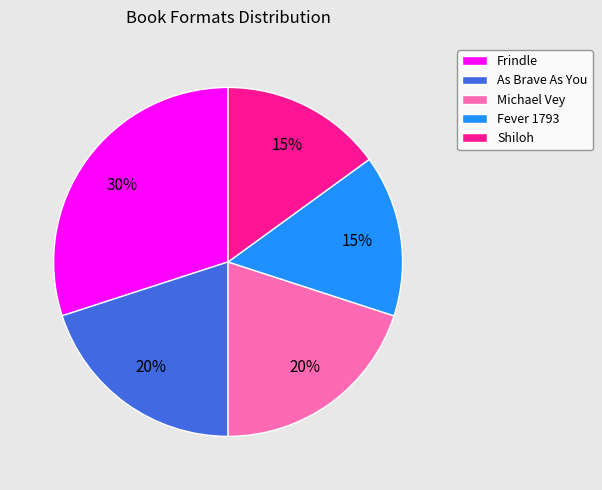

Is it true that Shiloh is 1% of the pie?

False